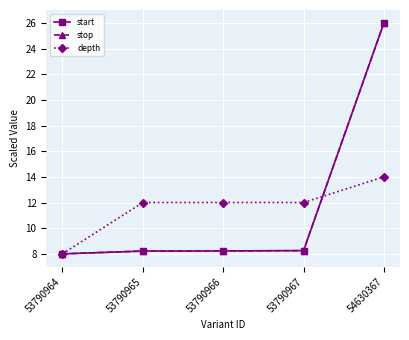

Is this an area chart (filled region under the line)?

No